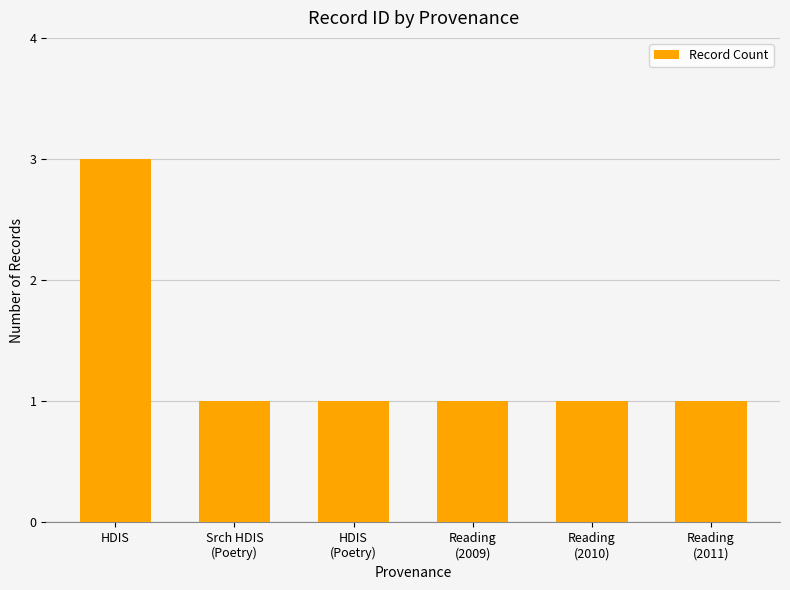

Count the number of categories in the chart.

6